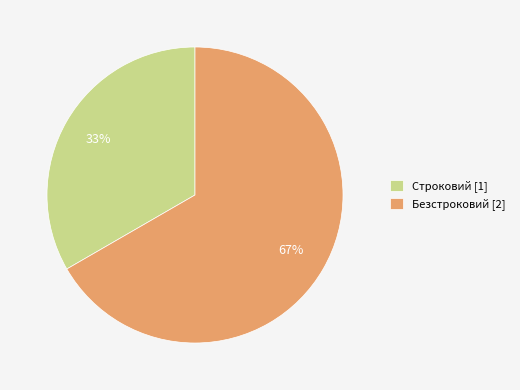

To the nearest percent, what percentage of the pie is Безстроковий?

67%